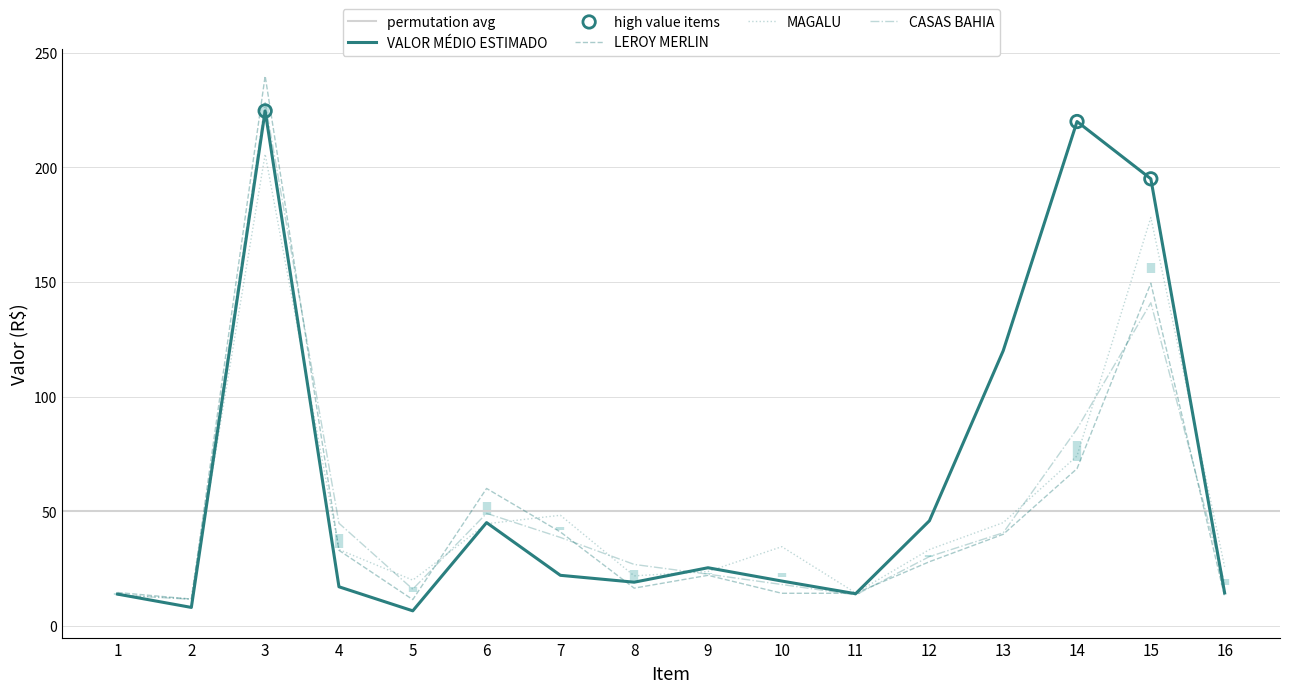

Which series has the largest Y range (max minus min)?

LEROY MERLIN